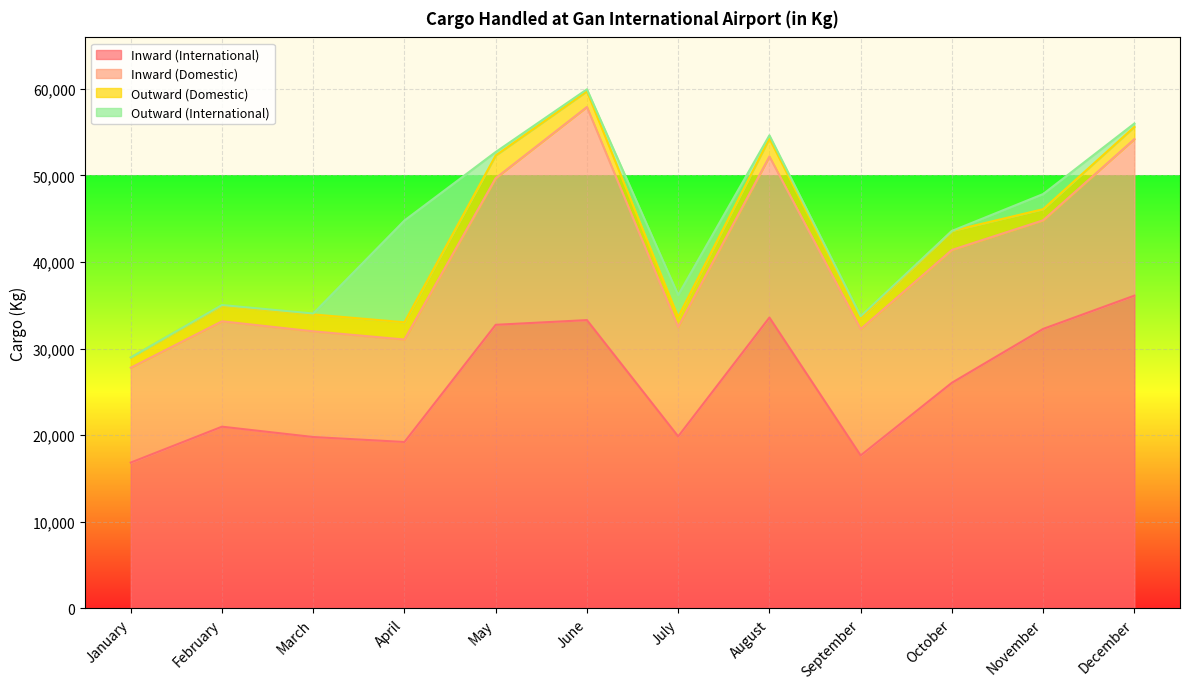

Count the number of categories in the chart.

12